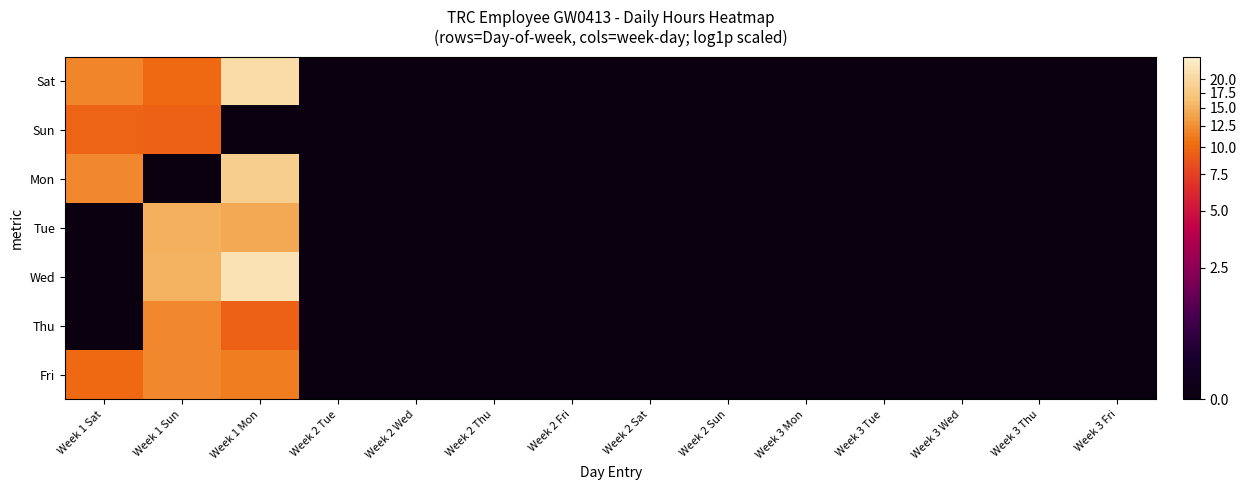

At how many categories does at least one series exceed 1?

3